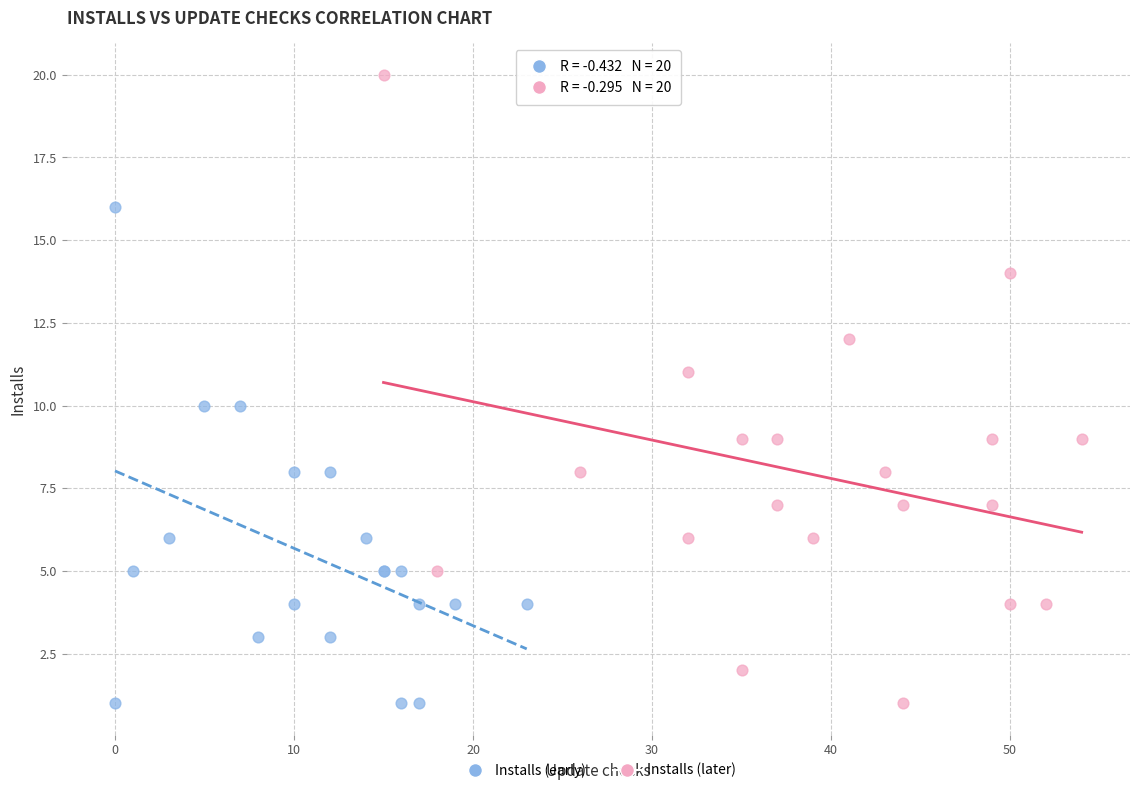

Which series has the largest Y range (max minus min)?

Installs (later)